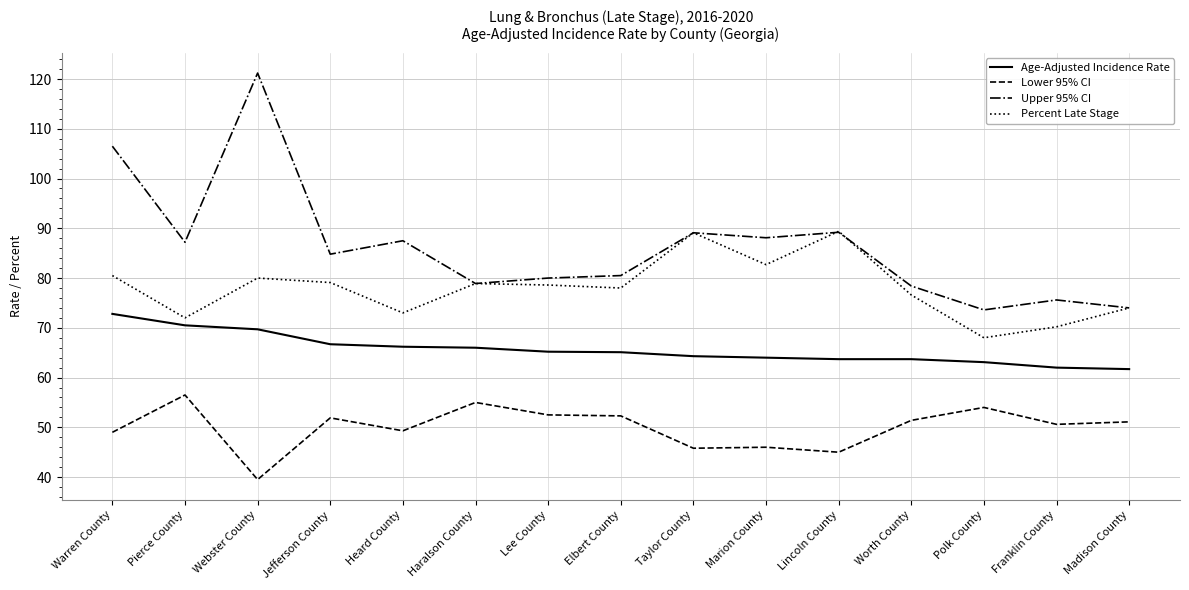

What are all the series names shown in the legend?

Age-Adjusted Incidence Rate, Lower 95% CI, Upper 95% CI, Percent Late Stage